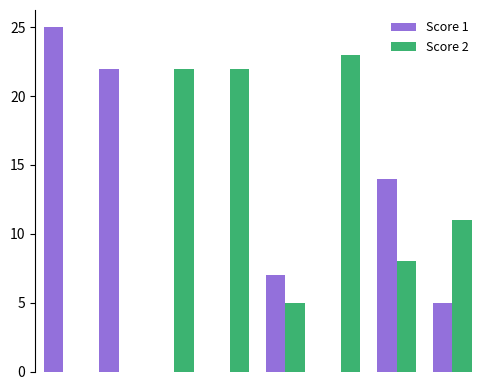

How many groups of bars are there?

8